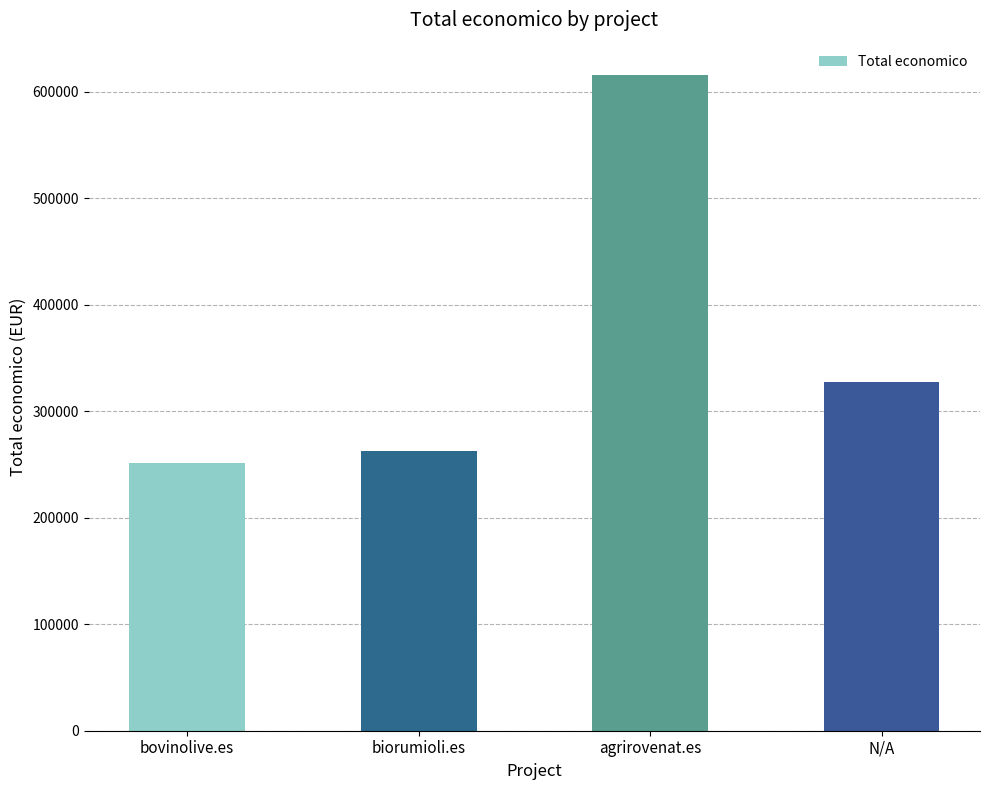

Reading left to right, what are all the values shown in this chart?

bovinolive.es=251272	biorumioli.es=262332	agrirovenat.es=615375	N/A=327744